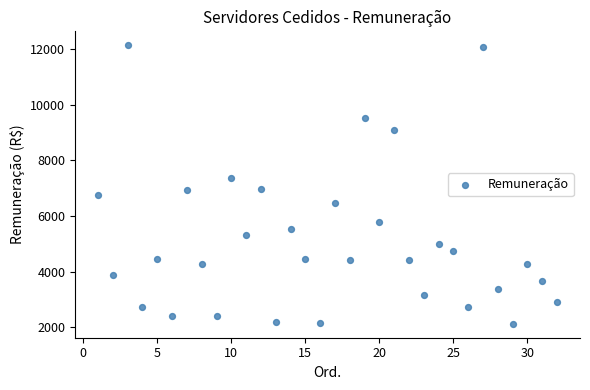

What is the range of X values (max minus min)?

31.0